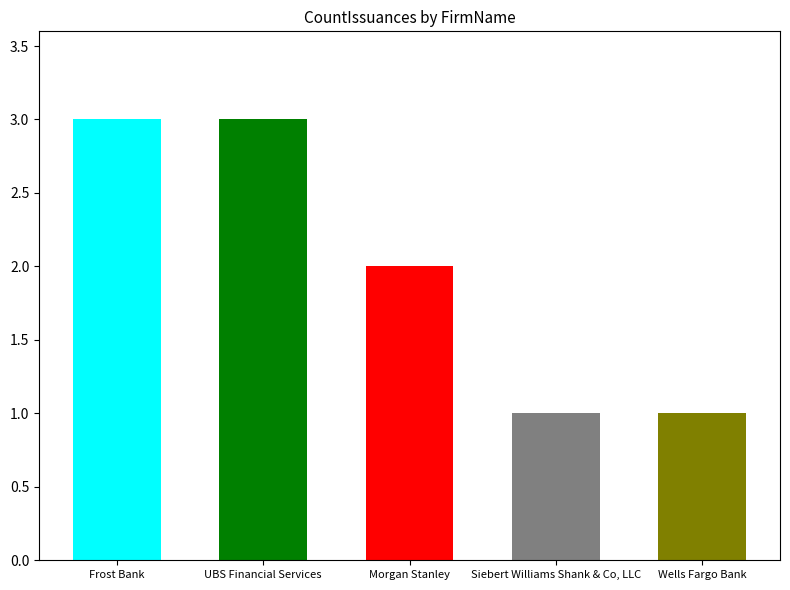

Is it true that the value at UBS Financial Services is 3?

True